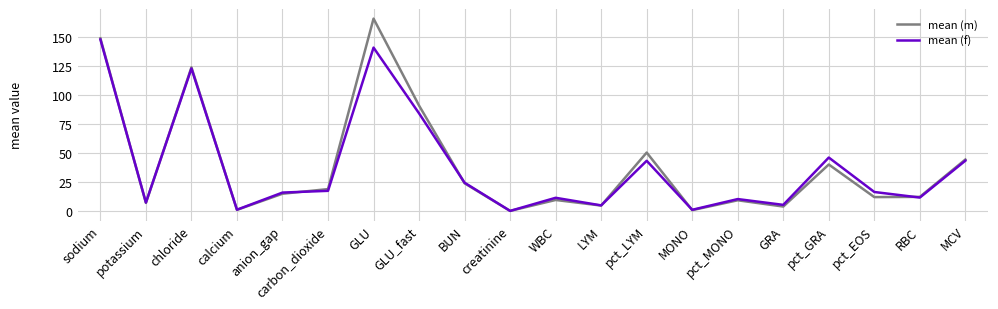

What is the greatest value displayed?

166.0